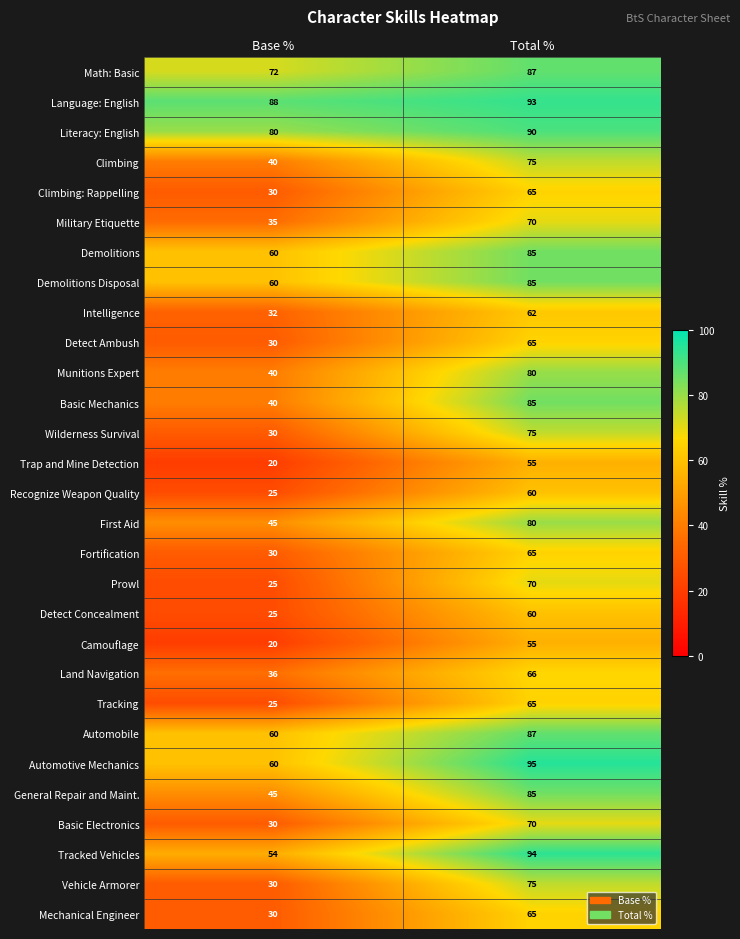

At which category is the sum across all series the highest?

Total %